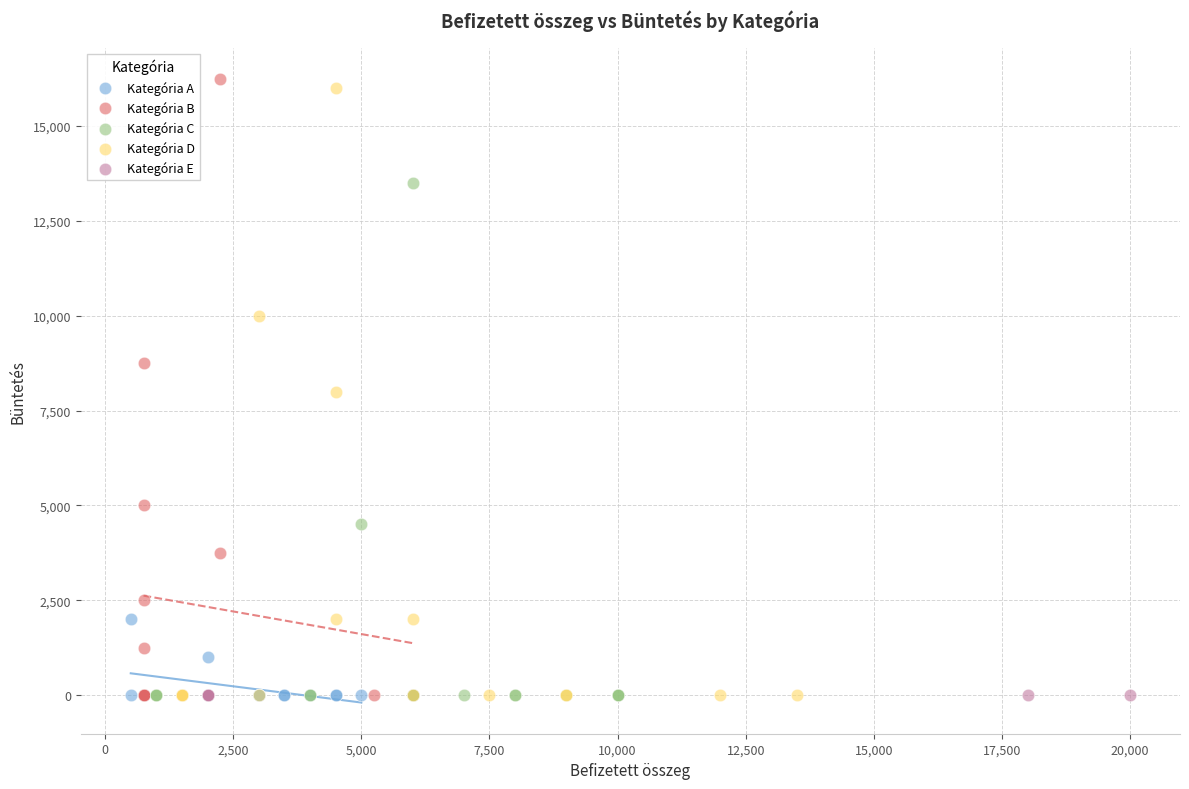

Which series reaches the maximum Y coordinate?

Kategória B